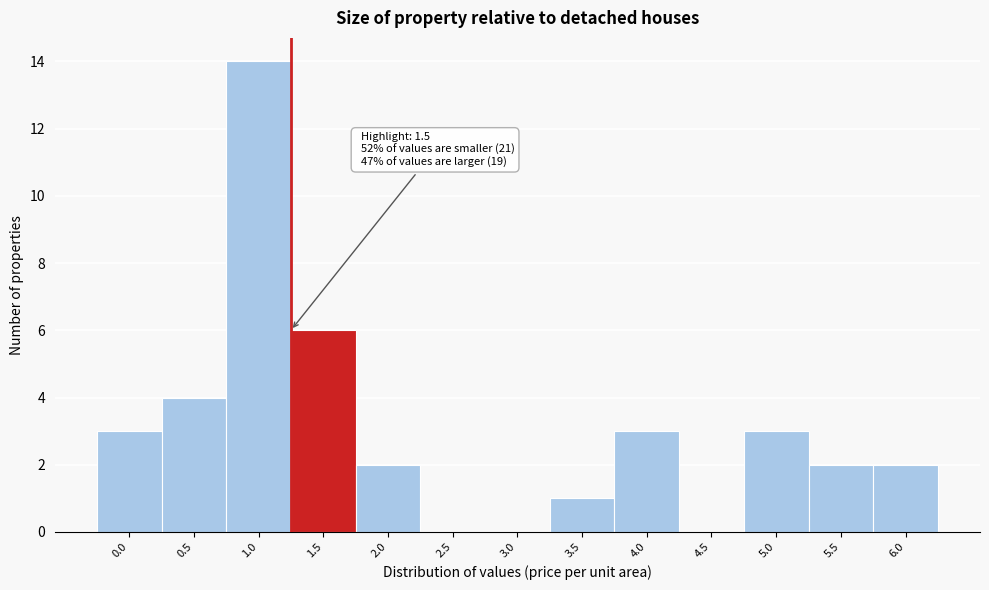

Reading left to right, what are all the values shown in this chart?

0.0=3	0.5=4	1.0=14	1.5=6	2.0=2	2.5=0	3.0=0	3.5=1	4.0=3	4.5=0	5.0=3	5.5=2	6.0=2